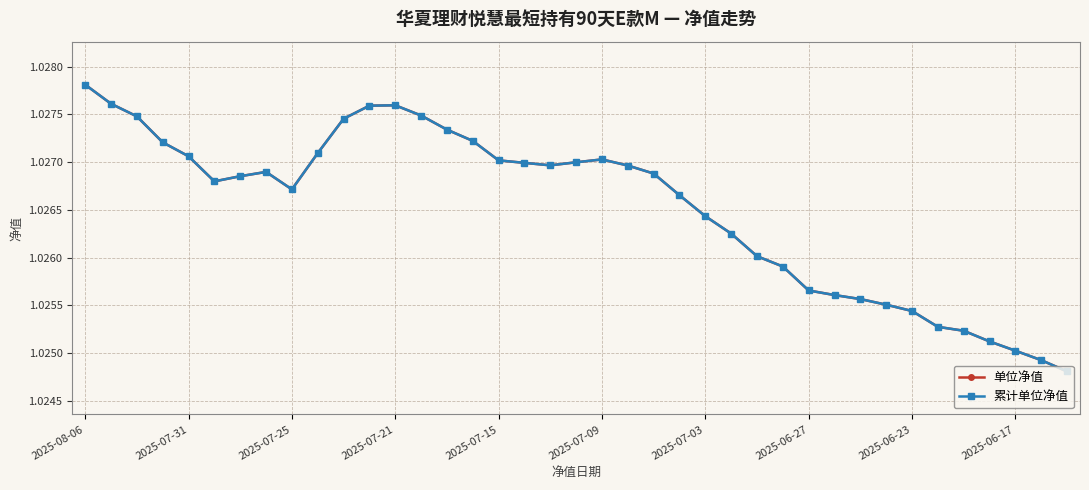

True or false: 累计单位净值 and 单位净值 intersect in this chart.

False